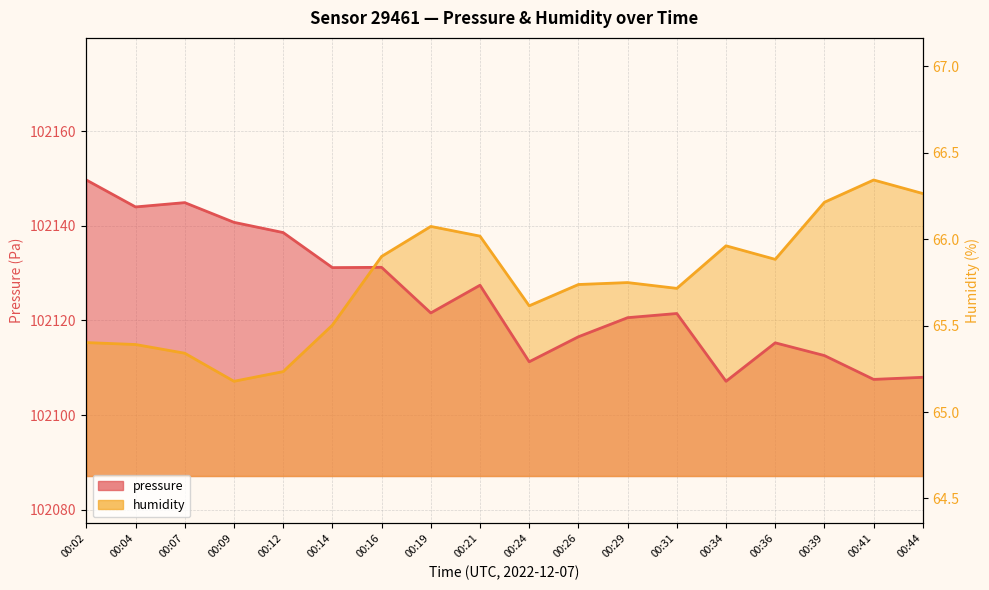

At which category is the sum across all series the highest?

00:21